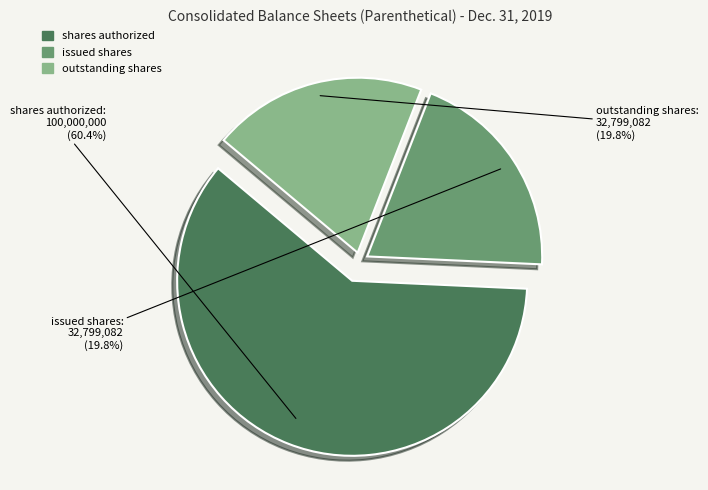

Does any single category account for the majority?

Yes